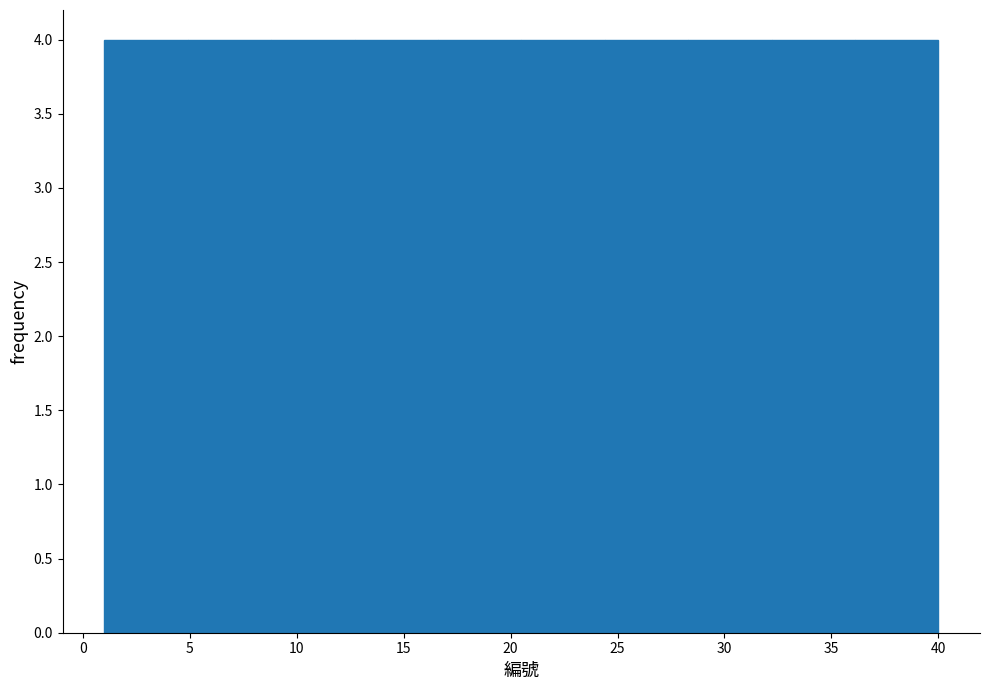

How tall is the bar that spans 20.5 to 24.4 on the x-axis? Neither the bar edges nor the heights are printed on the chart, so give them approximately, as read against the axes.

4